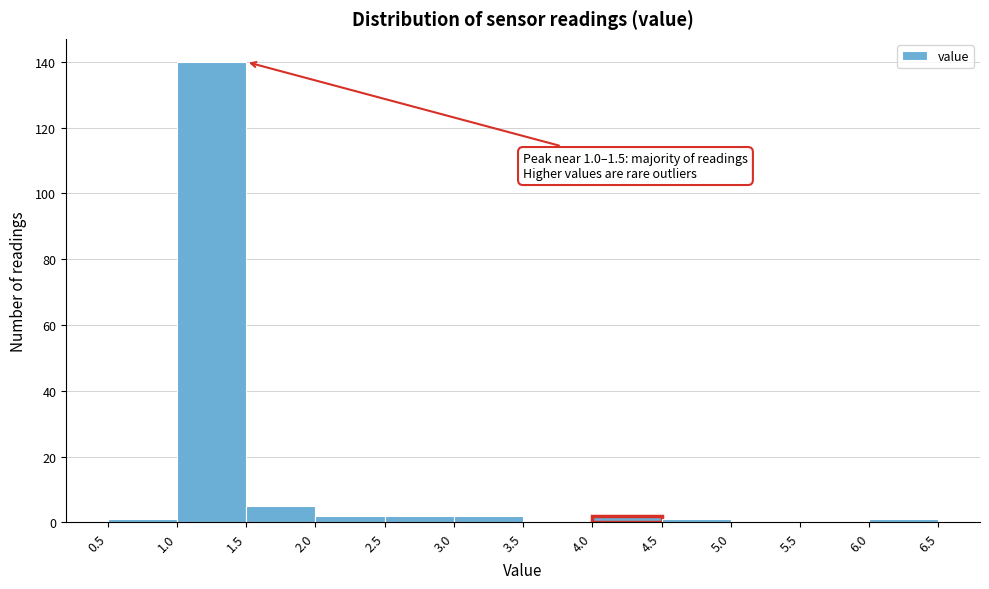

Which range on the x-axis has the tallest bar?

1.0 to 1.5